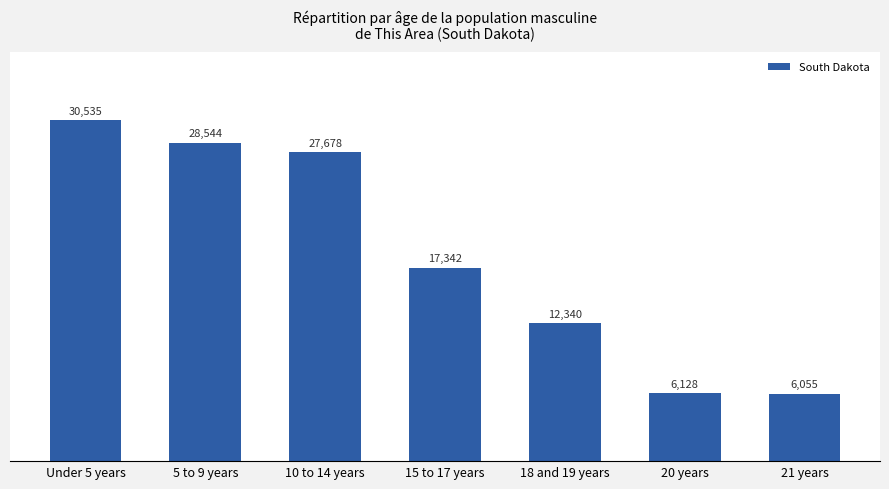

What is the minimum value shown in the chart?

6055